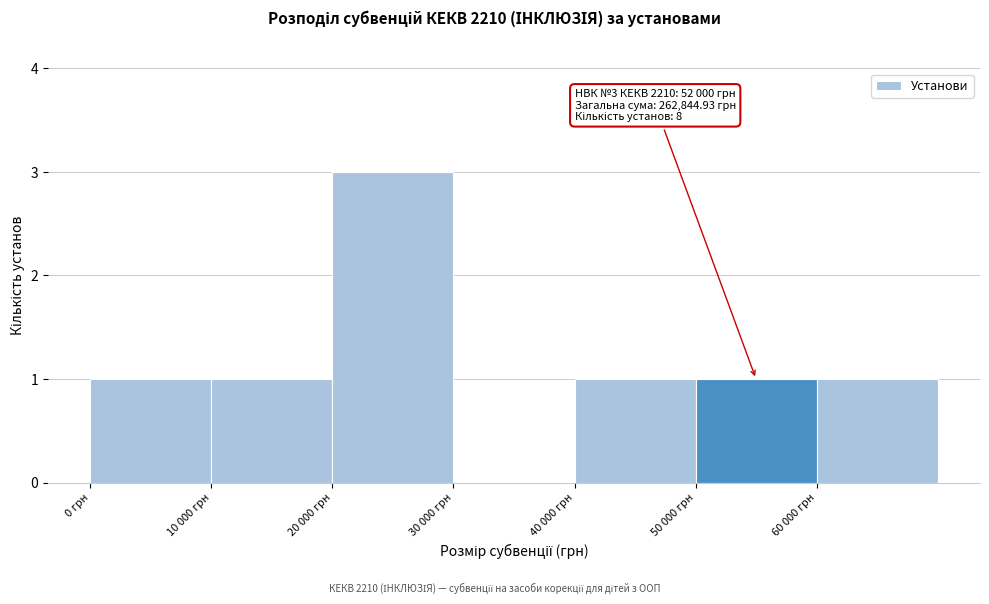

Reading left to right, transcribe all the data shown in this chart.

0 грн=1	10 000 грн=1	20 000 грн=3	30 000 грн=0	40 000 грн=1	50 000 грн=1	60 000 грн=1